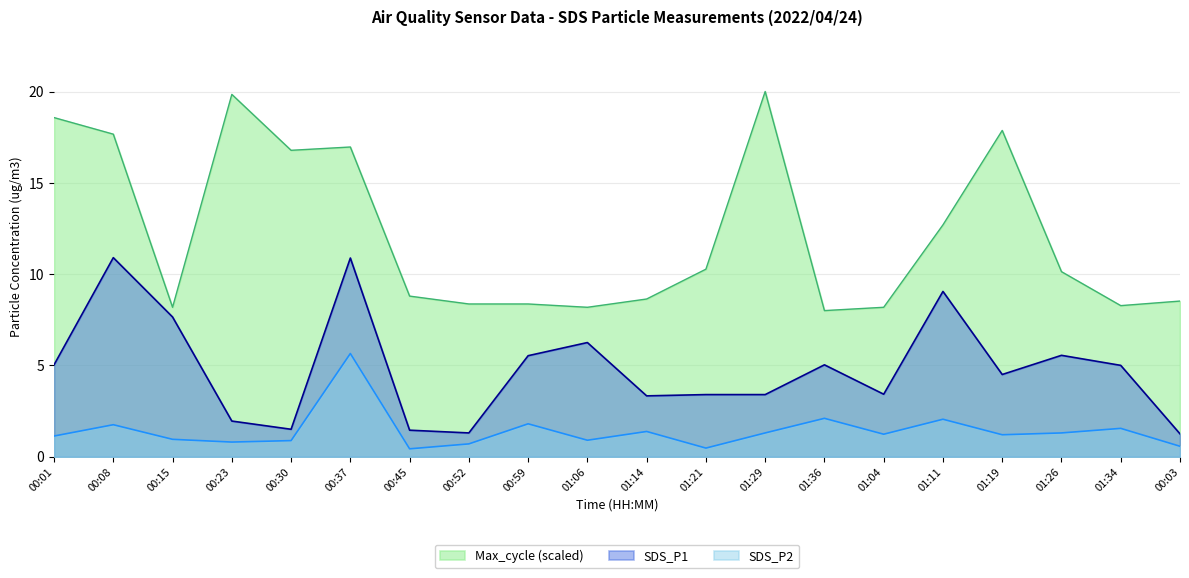

At which label does SDS_P2 first exceed 1?

00:01